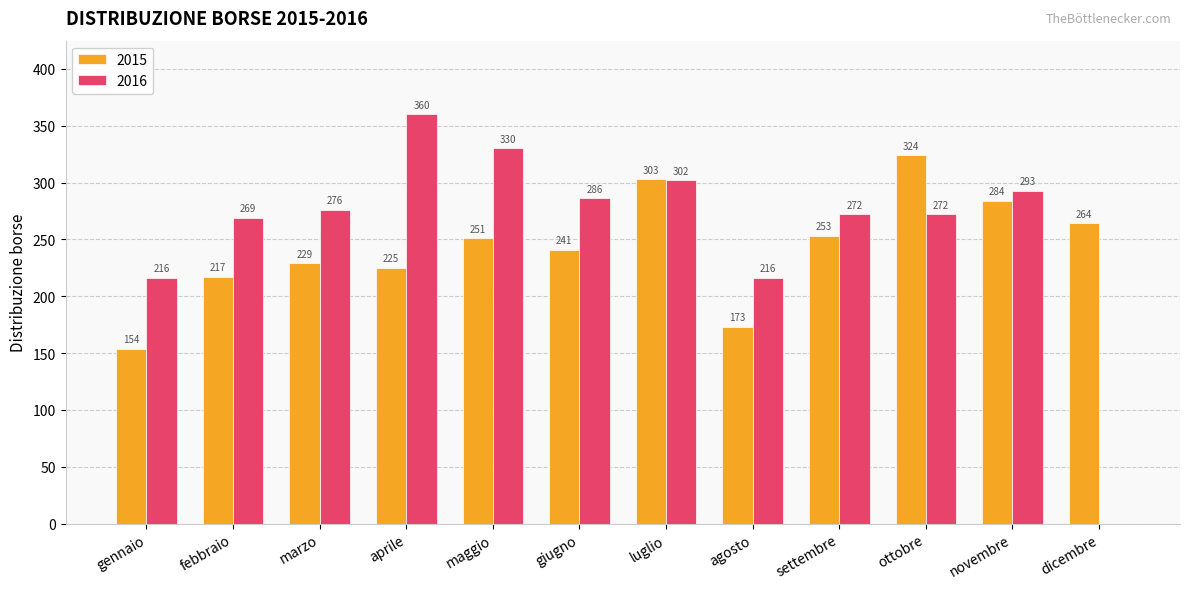

What is the spread (max minus min) of values at febbraio?

52